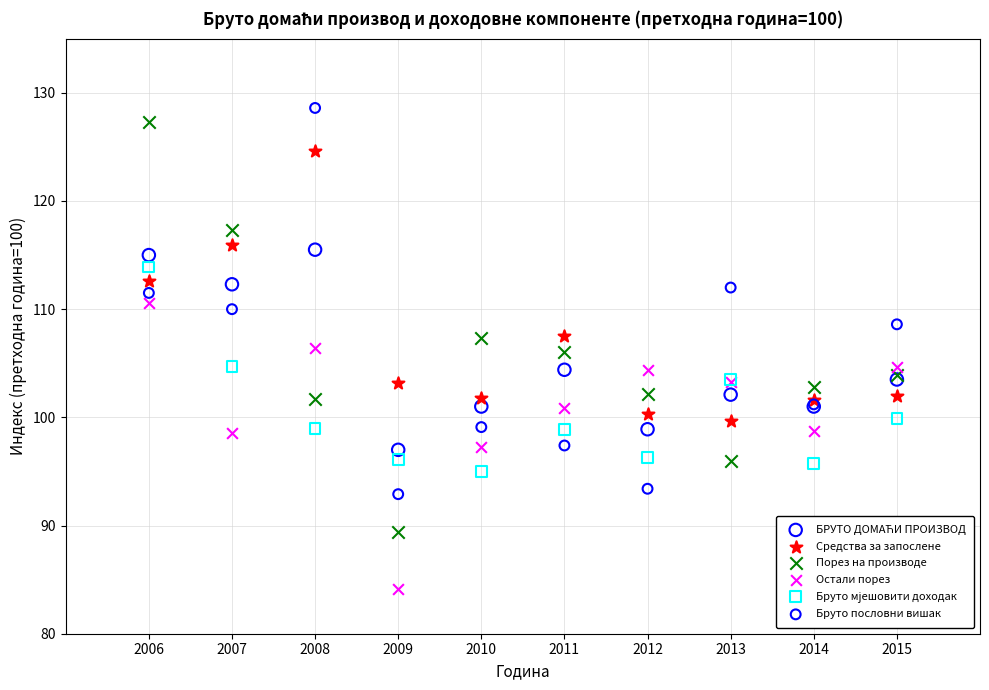

Which series has the largest Y range (max minus min)?

Порез на производе